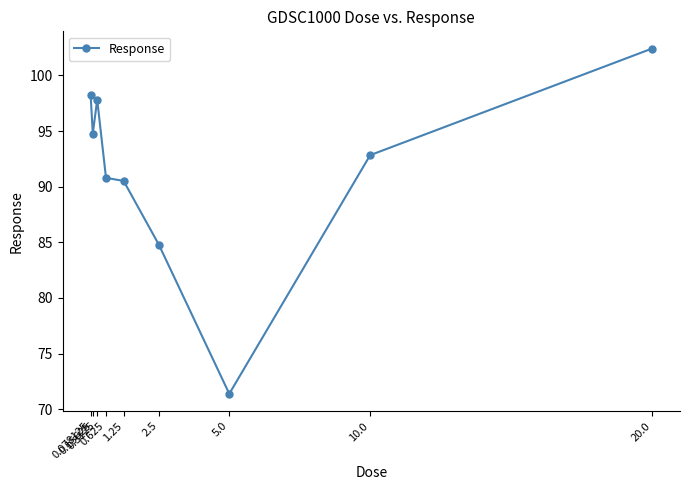

Rank the categories by value from highest to lowest.

20.0, 0.078125, 0.3125, 0.15625, 10.0, 0.625, 1.25, 2.5, 5.0